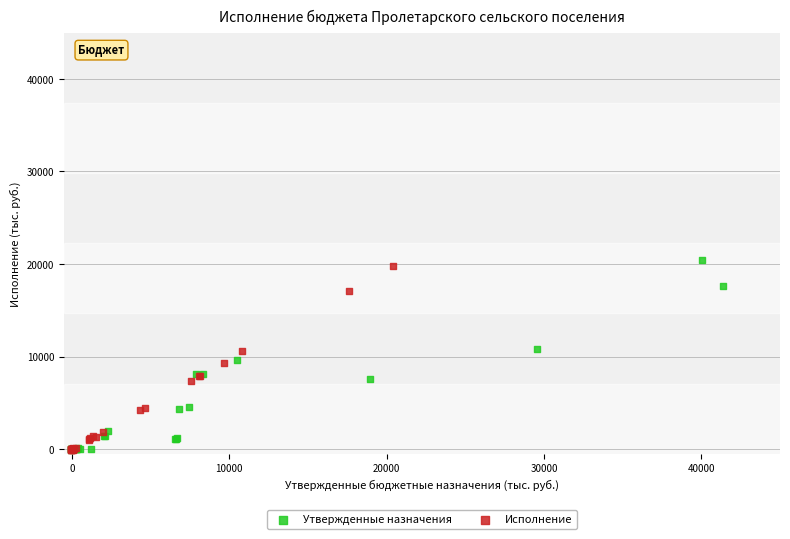

Which series has the widest spread of Y values?

Утвержденные назначения